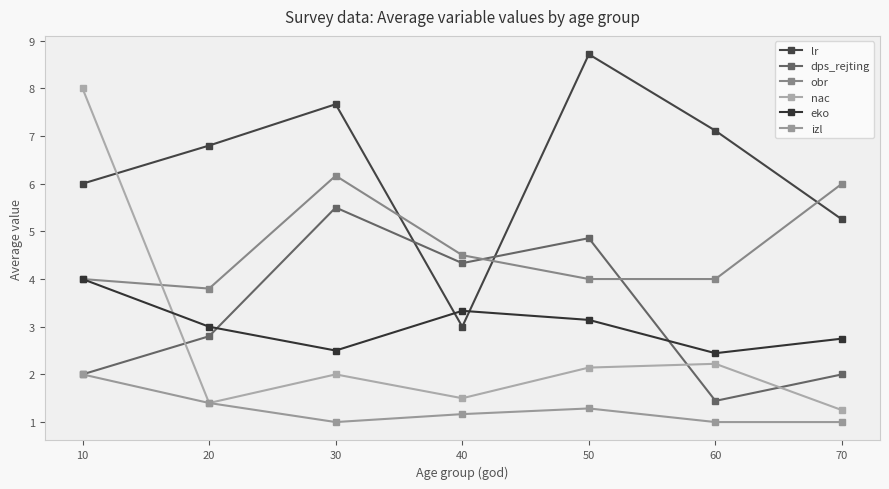

In nac, how many points are lower than both neighbors (excluding endpoints)?

2